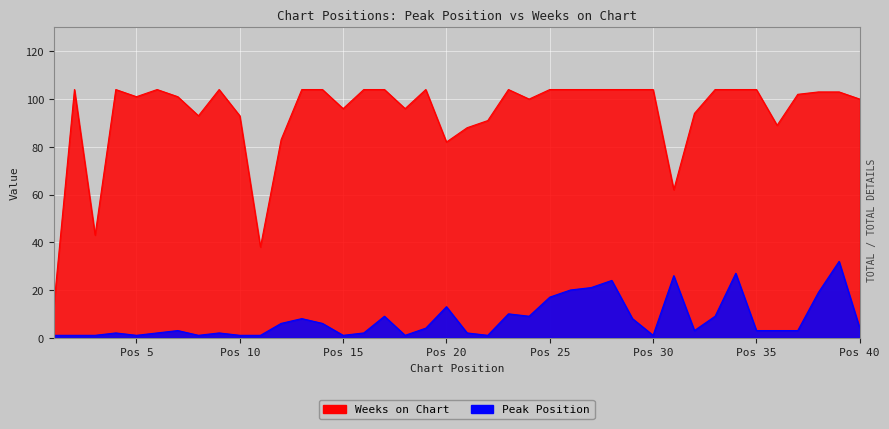

Read the Weeks on Chart value at 34, to the nearest 10.

100